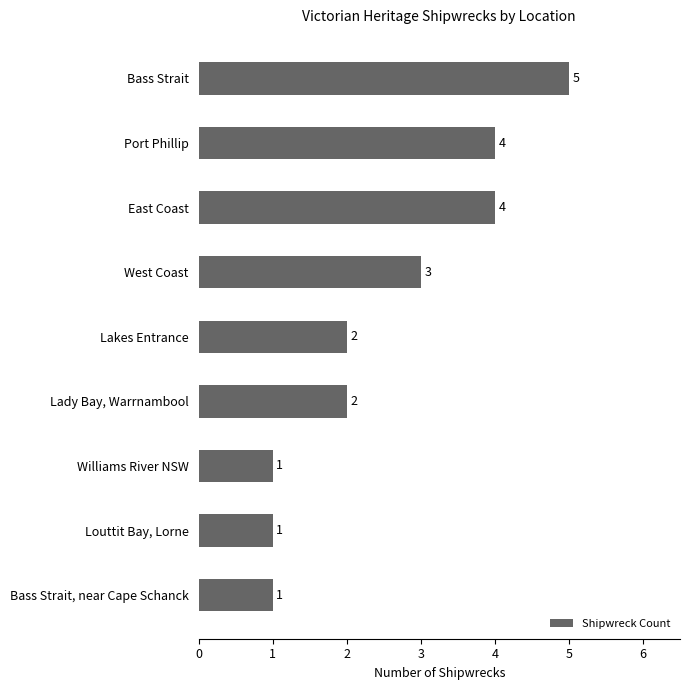

True or false: the data shows 0 at Bass Strait, near Cape Schanck.

False